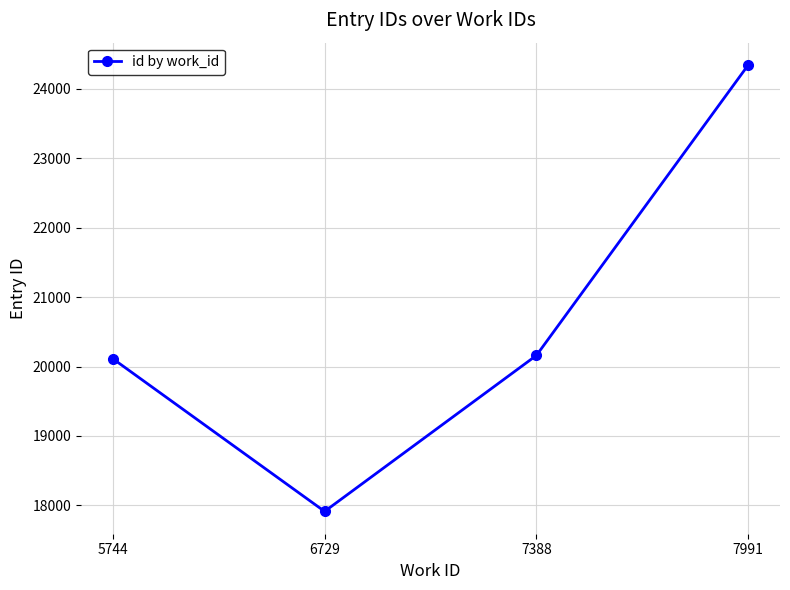

What is the value of the 3rd point from the left?

20160.5